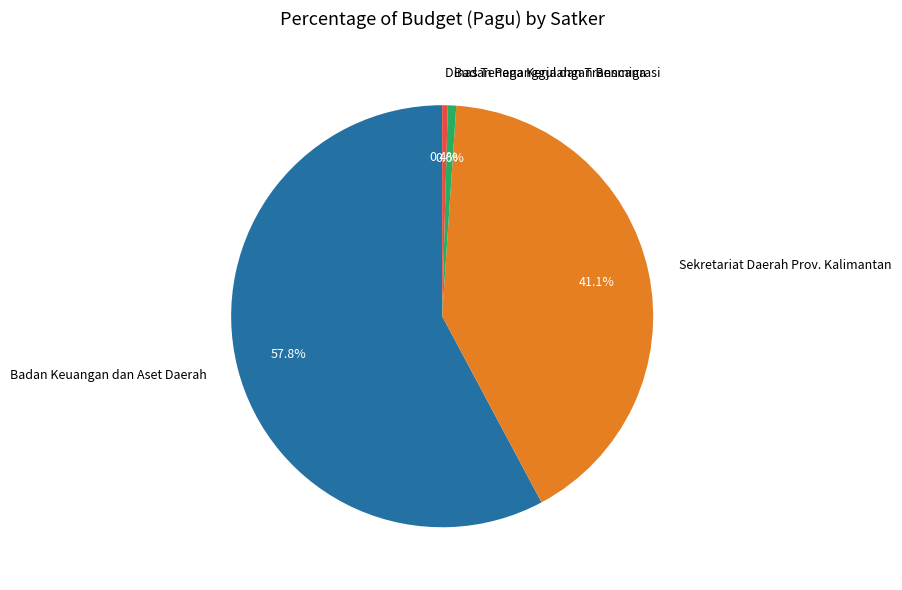

What is the largest slice in the pie chart?

Badan Keuangan dan Aset Daerah